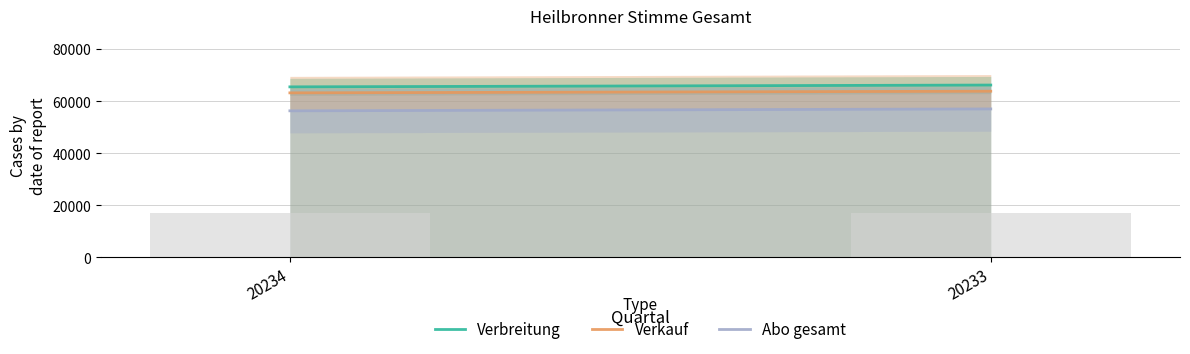

Does the chart contain stacked bars?

No